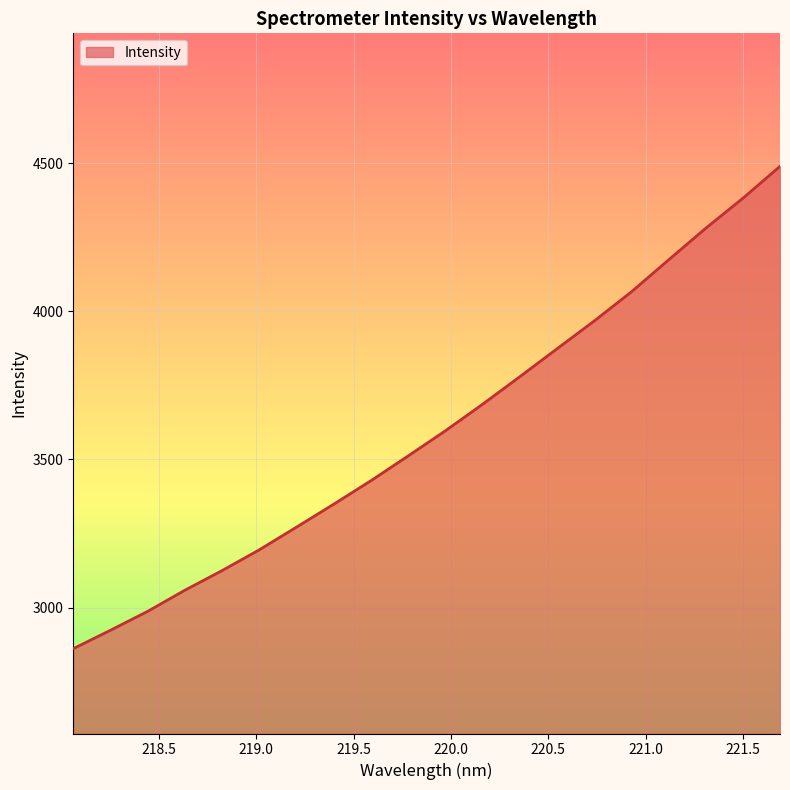

What is the minimum value shown in the chart?

2861.0